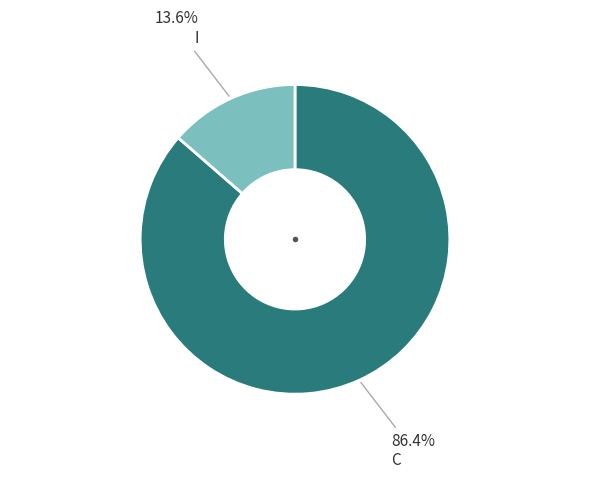

Is there any slice that represents more than half of the pie?

Yes